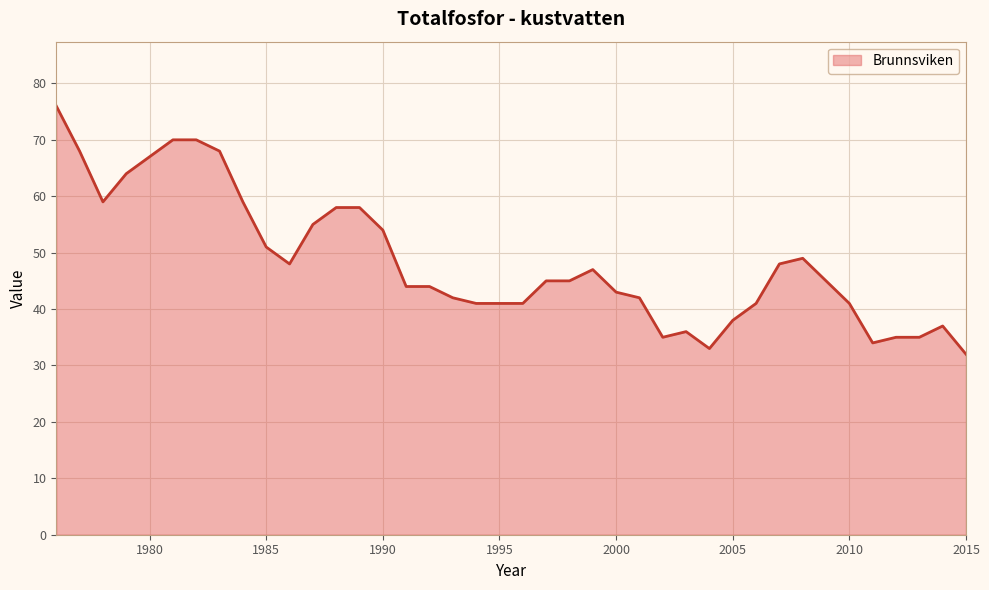

Count the number of categories in the chart.

40